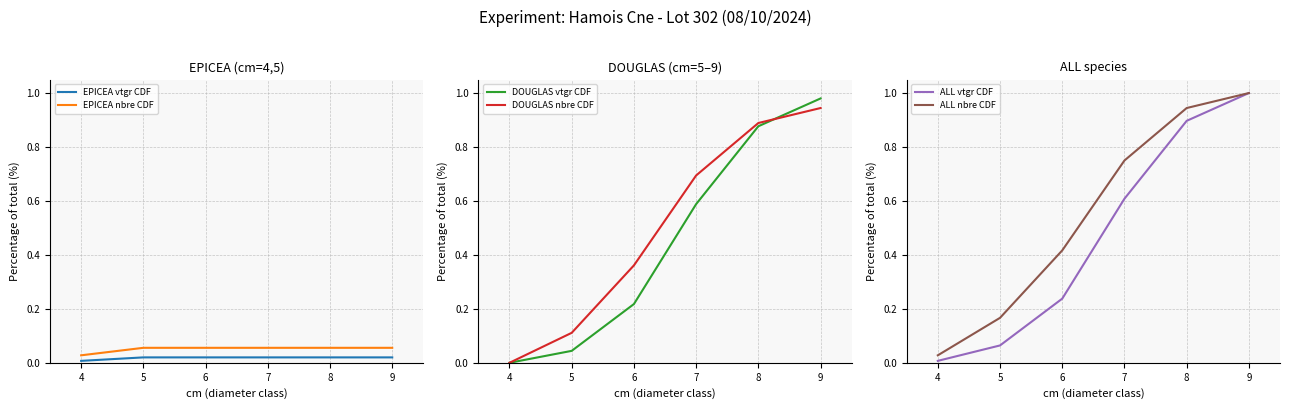

Which series ends up on top after the final intersection of DOUGLAS vtgr CDF and EPICEA nbre CDF?

DOUGLAS vtgr CDF